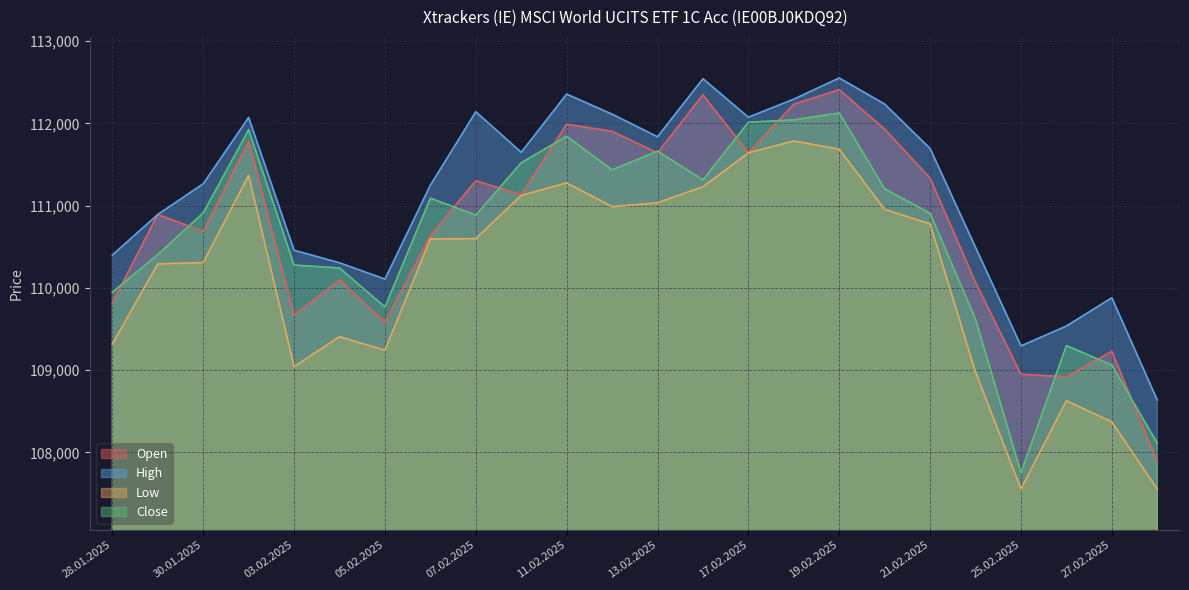

Where do Open and Close first cross each other?

28.01.2025 and 29.01.2025